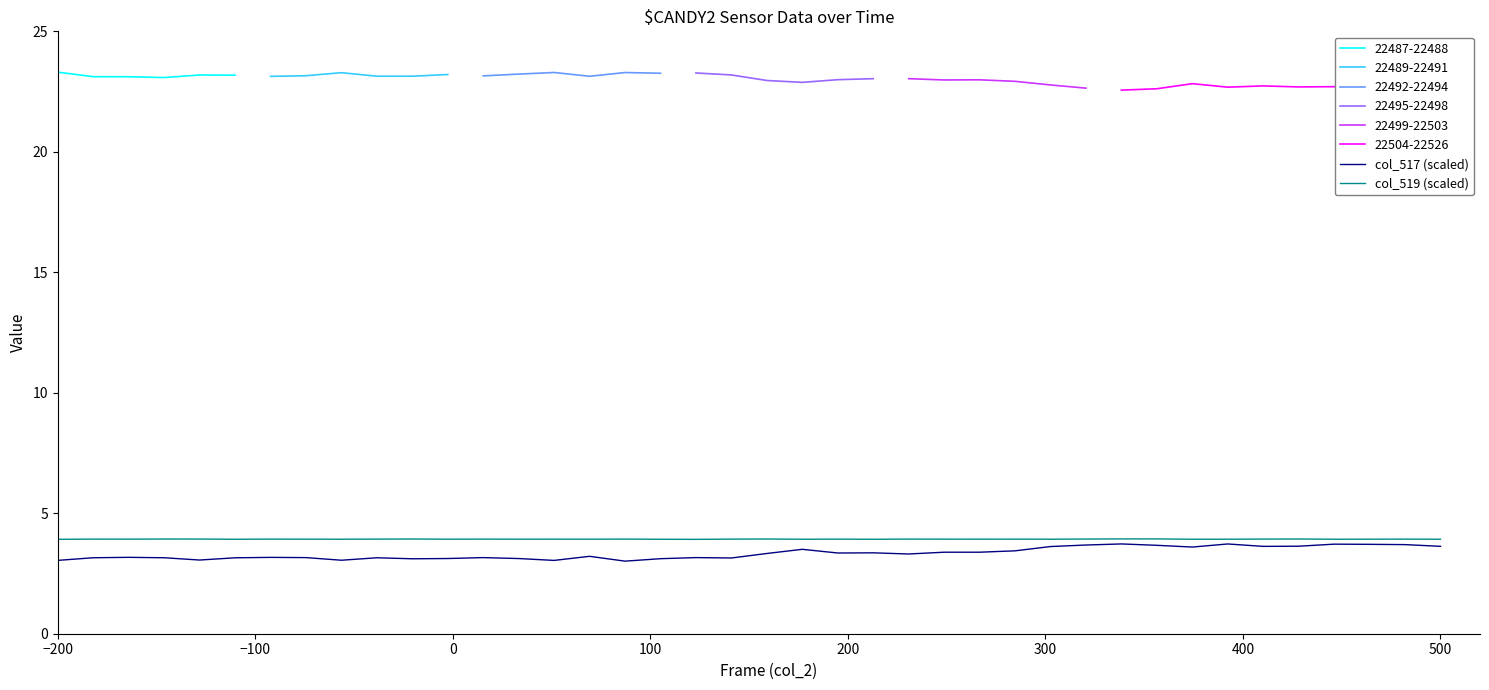

What is the lowest value of the col_517 (scaled) series?

3.0